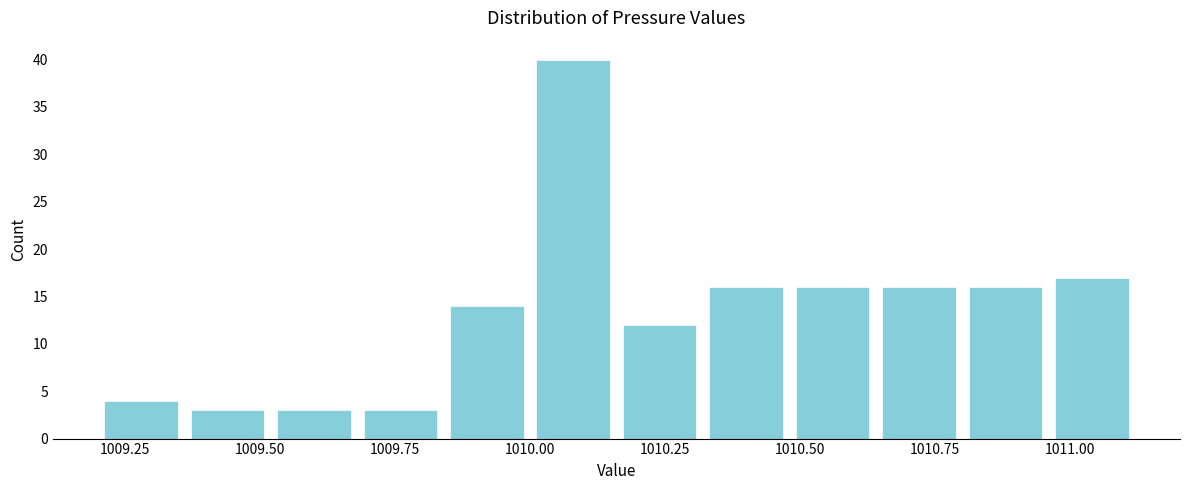

Around what value on the x-axis is the tallest bar? Give the approximate position of its centre, as read against the axis.

1010.10